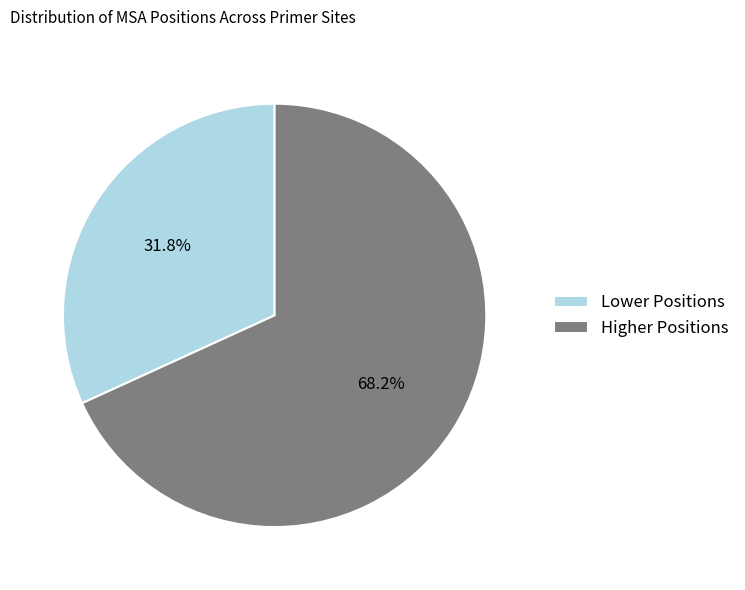

Which category accounts for the majority?

Higher Positions